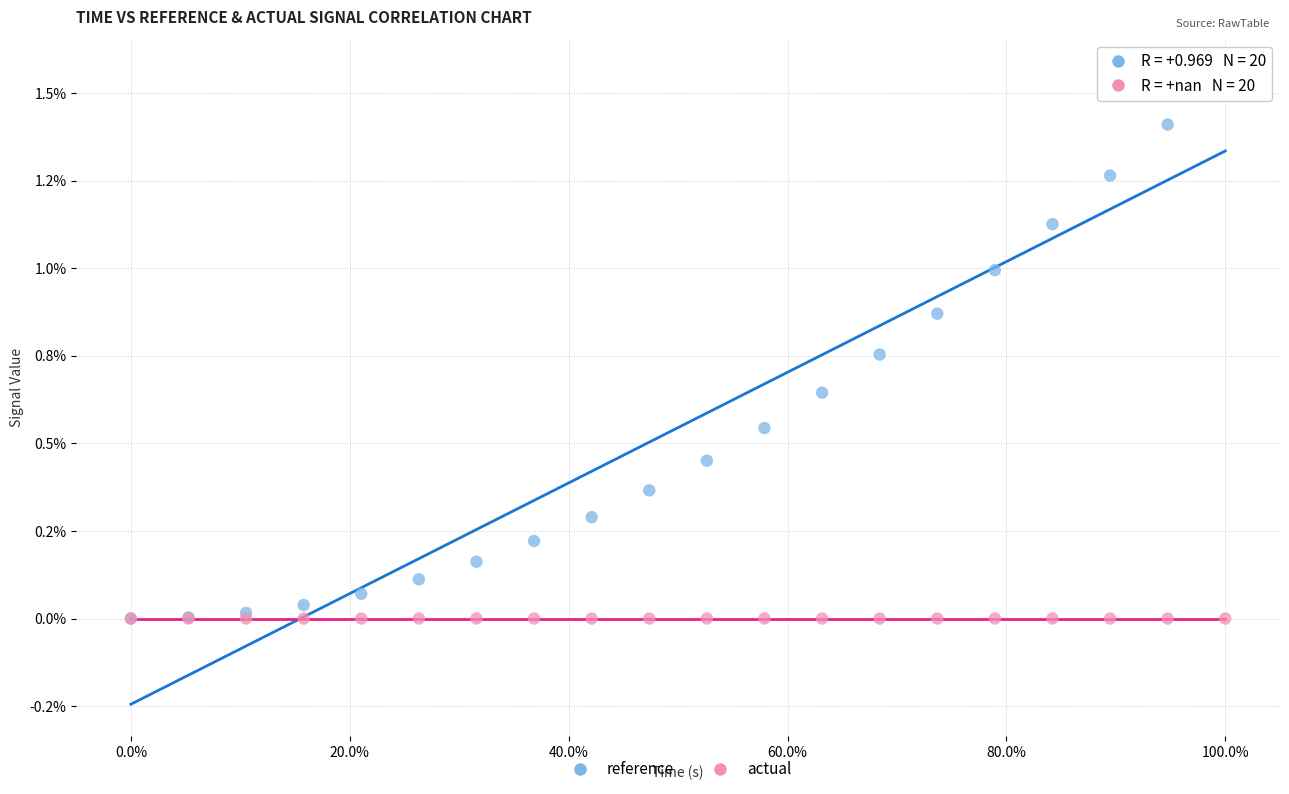

Which series contains the highest Y value?

reference